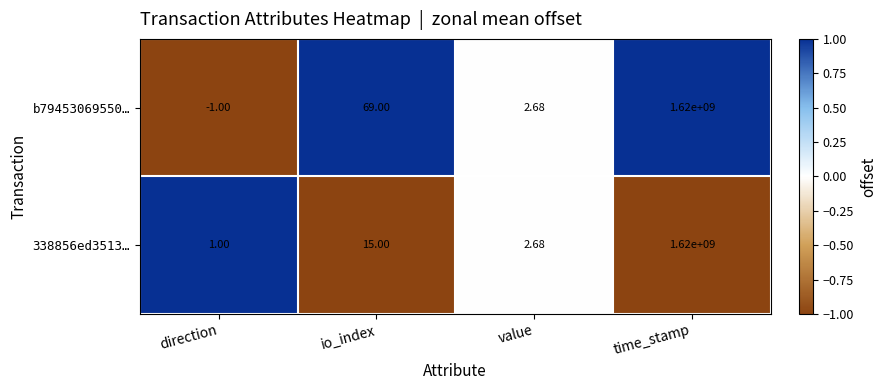

How many data points does each series have?

4